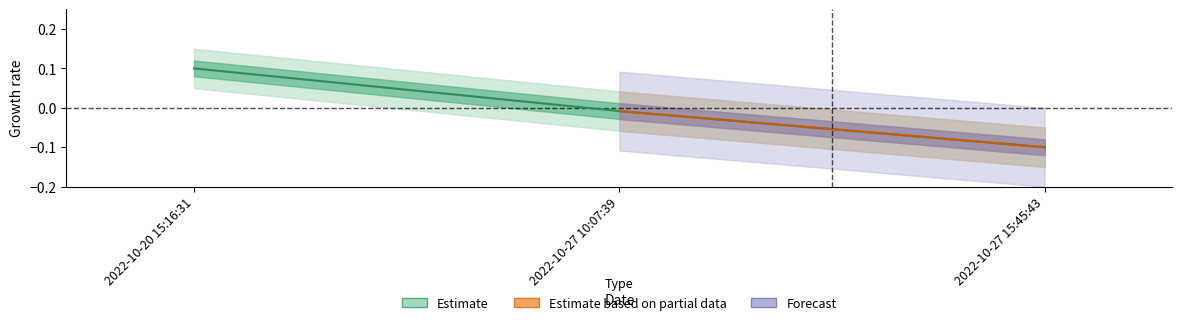

Rank the categories by value from highest to lowest.

2022-10-20 15:16:31, 2022-10-27 10:07:39, 2022-10-27 15:45:43